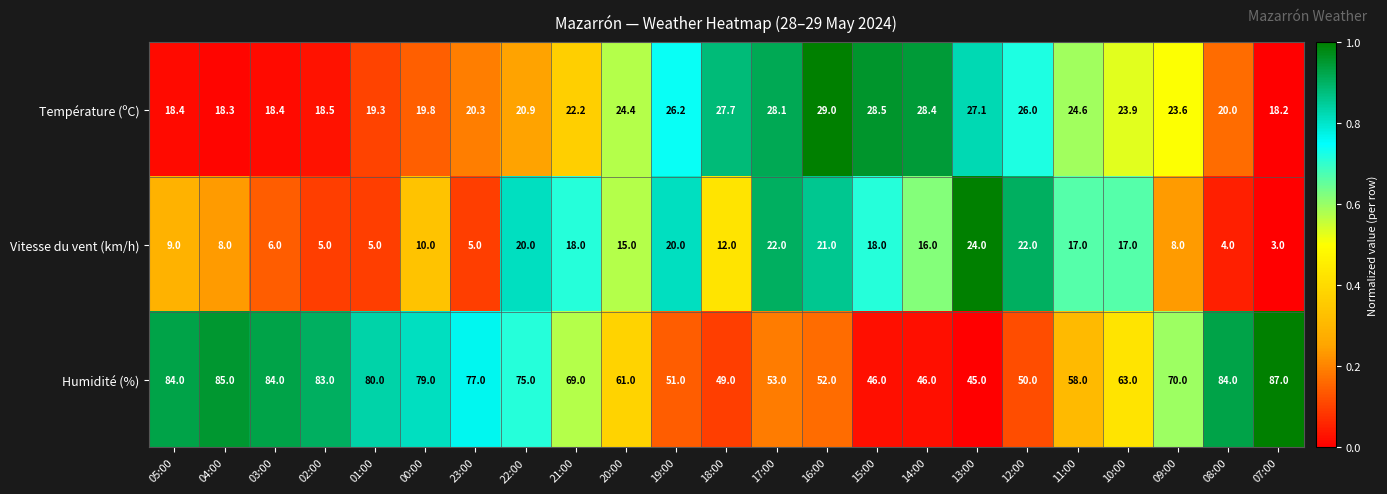

True or false: Température (ºC) has a value of 6.0 at 07:00.

False